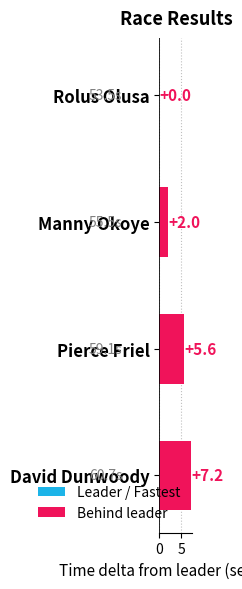

The chart shows a value of 12.8 at David Dunwoody. True or false?

False